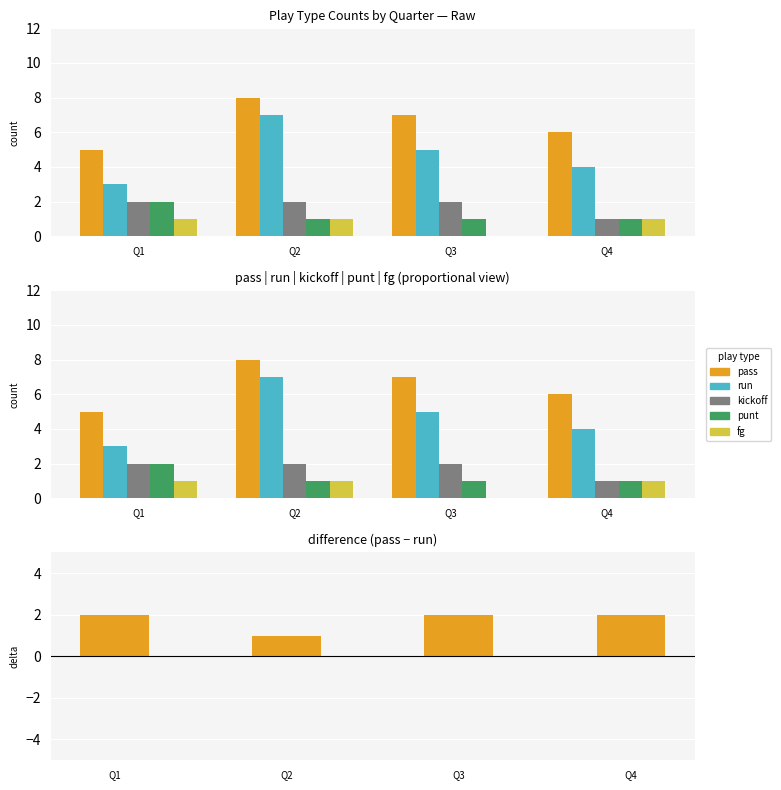

What is the value of the kickoff bar at the 2nd from the left?

2